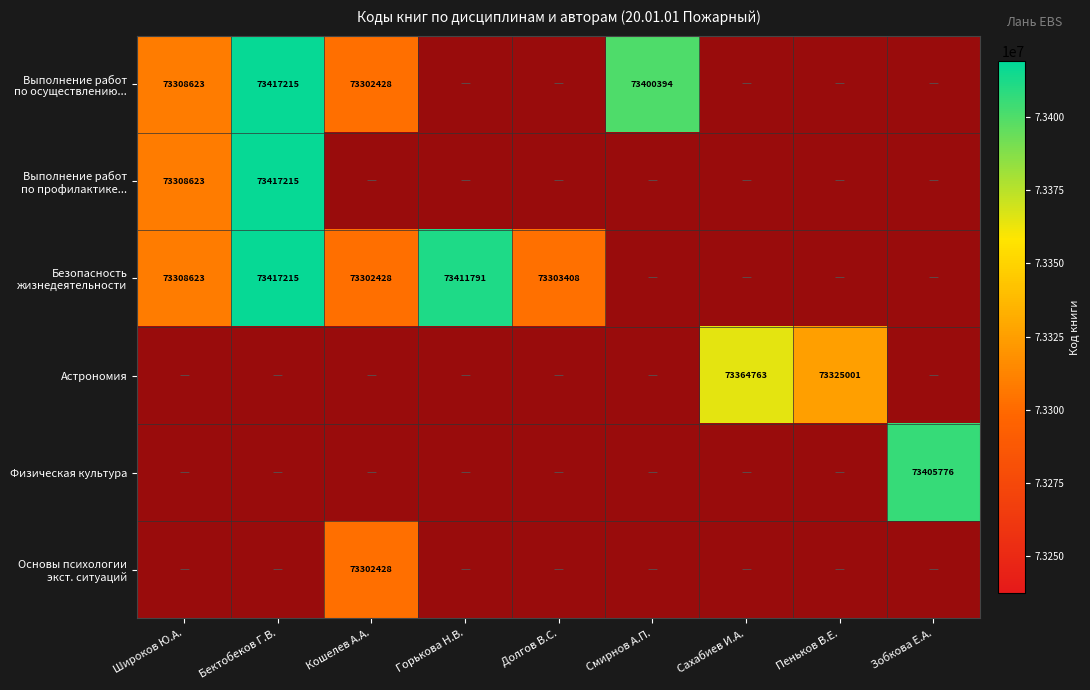

The Выполнение работ по осуществлению... series shows 1.7 at Долгов В.С.. True or false?

False